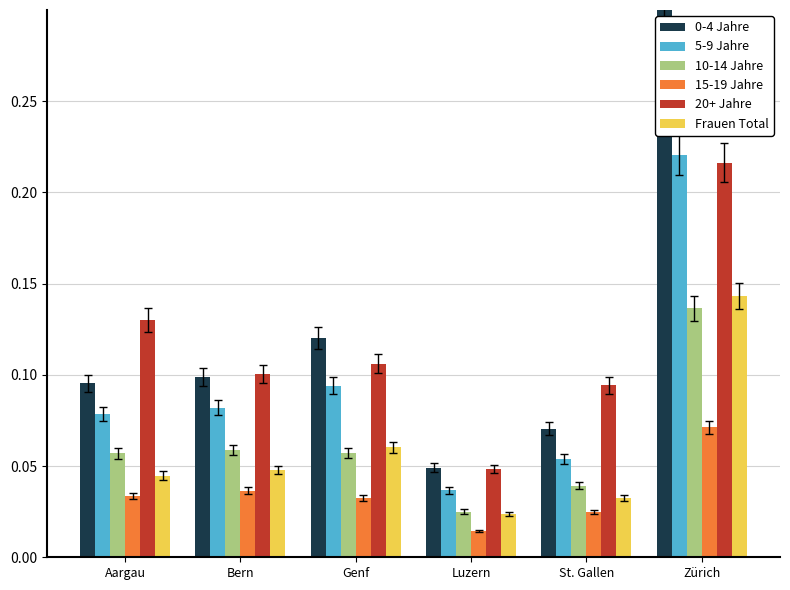

What position from the right is St. Gallen?

2